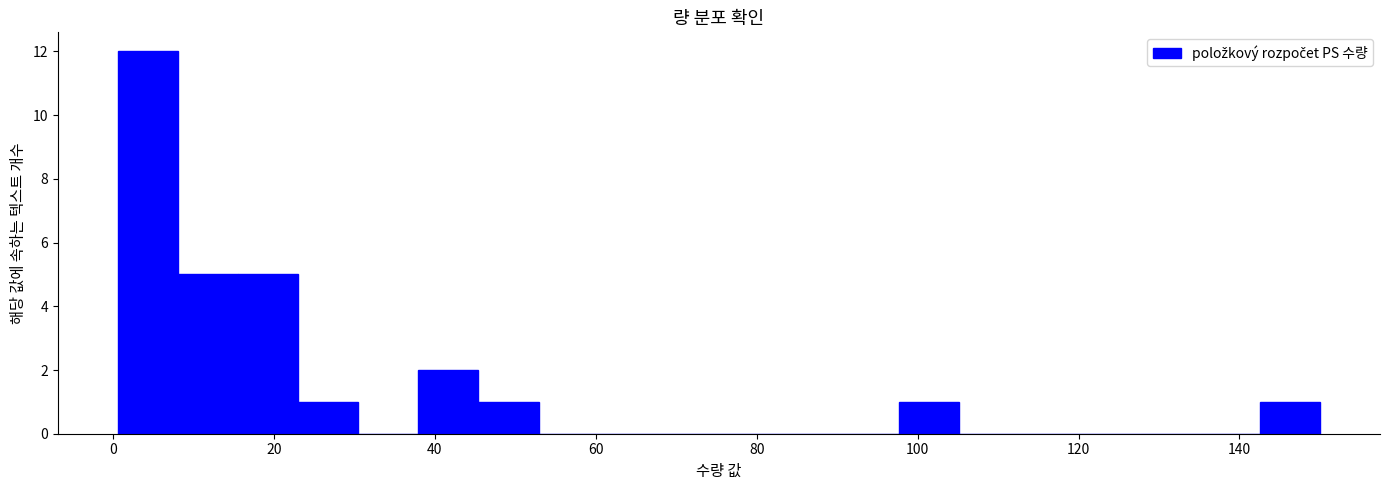

Around what value on the x-axis is the tallest bar? Give the approximate position of its centre, as read against the axis.

4